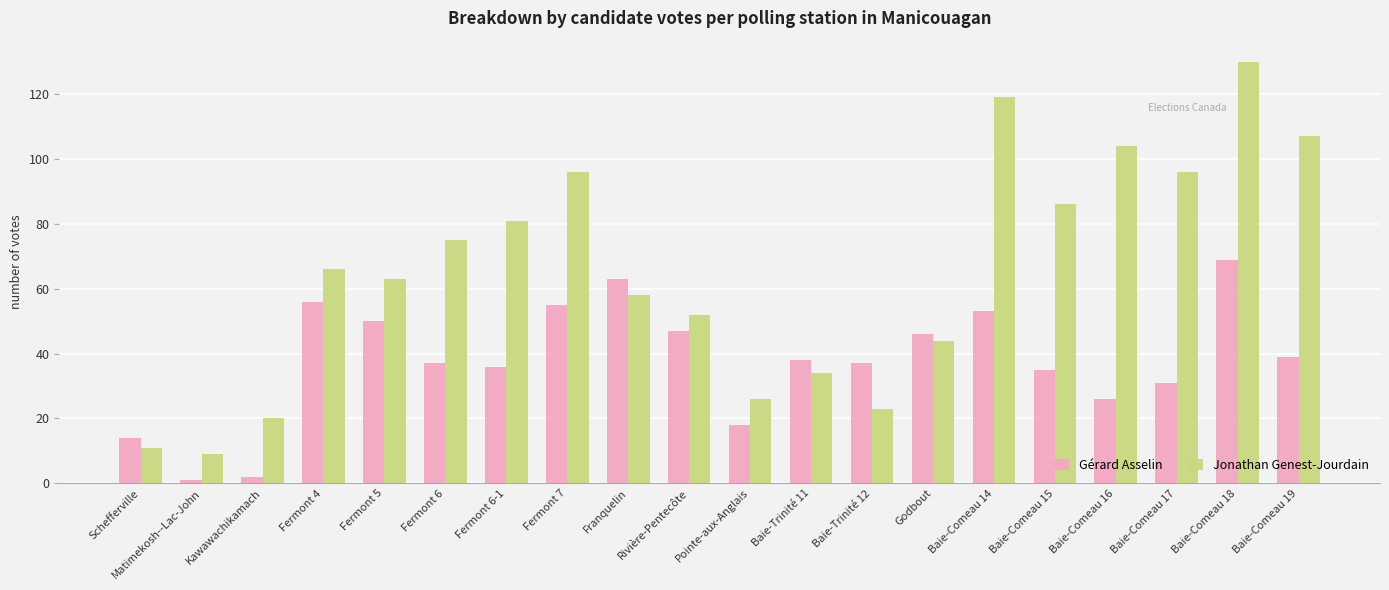

What is the maximum value shown in the chart?

130